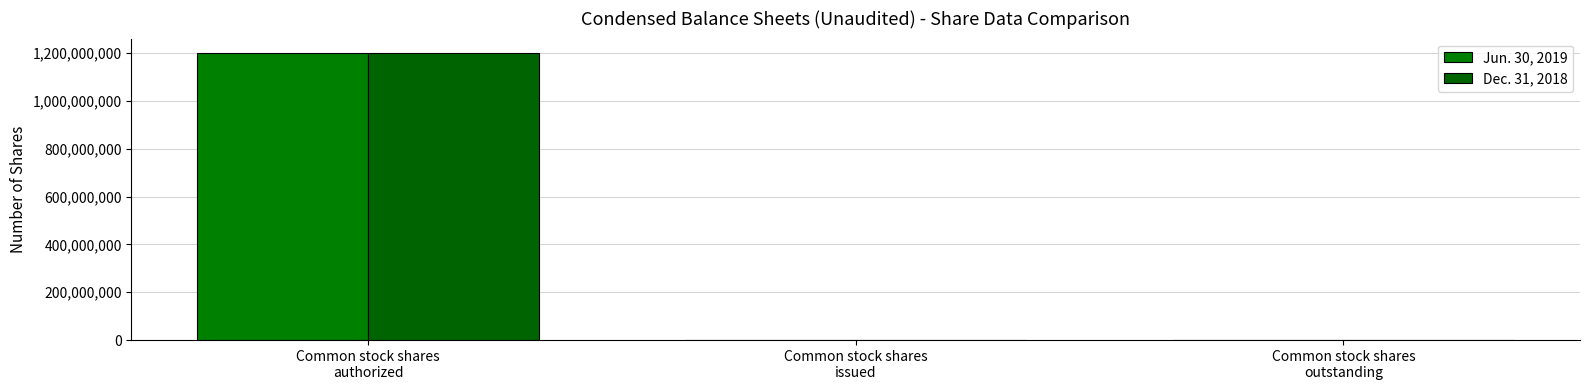

Reading left to right, extract all data points from this chart.

Jun. 30, 2019: Common stock shares
authorized=1200000000	Common stock shares
issued=20000	Common stock shares
outstanding=20000
Dec. 31, 2018: Common stock shares
authorized=1200000000	Common stock shares
issued=20000	Common stock shares
outstanding=20000